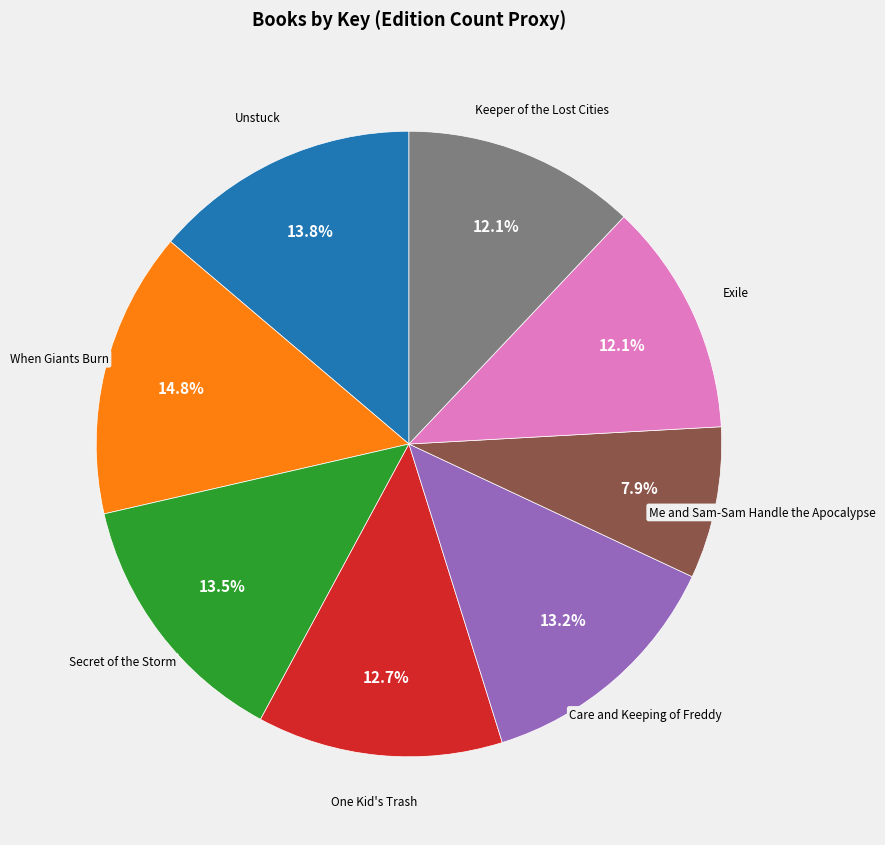

Which category has the smallest portion of the pie?

Me and Sam-Sam Handle the Apocalypse